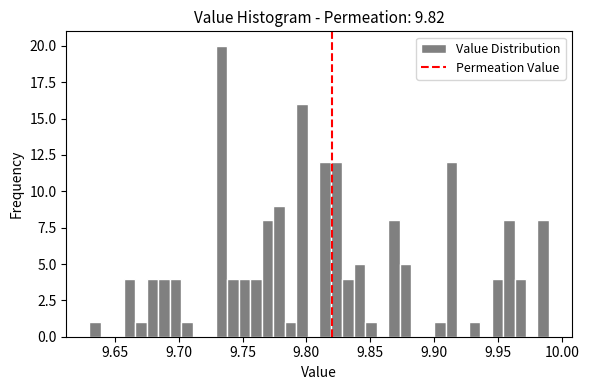

Around what value on the x-axis is the tallest bar? Give the approximate position of its centre, as read against the axis.

9.735